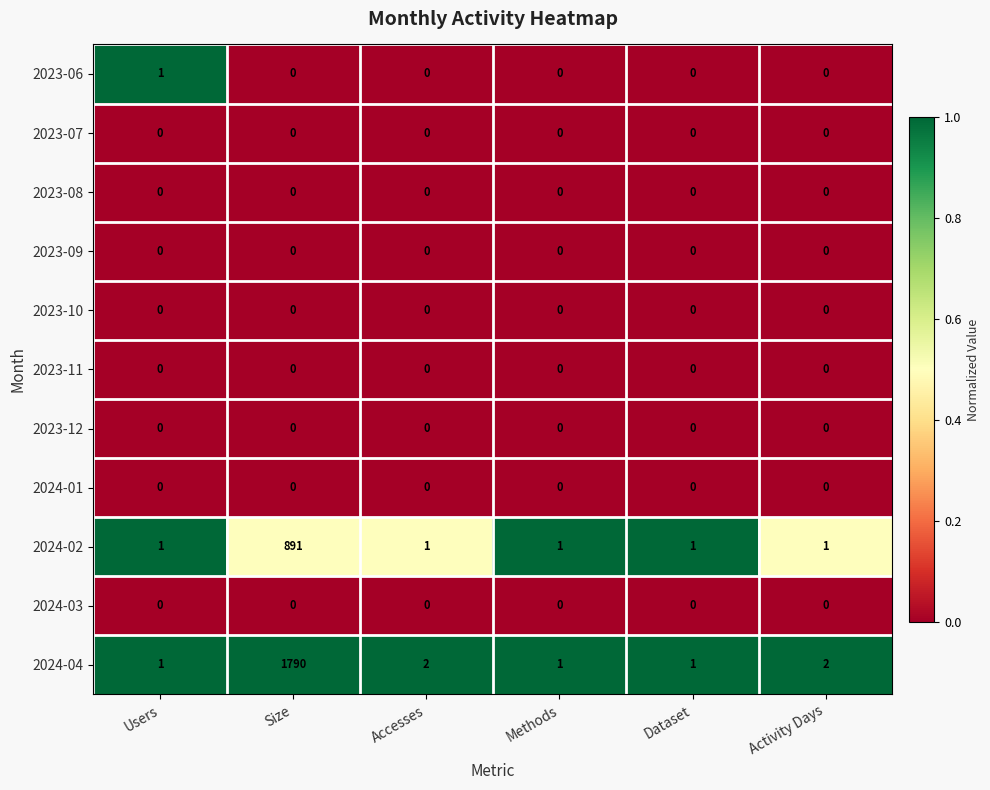

What is the greatest value displayed?

1790